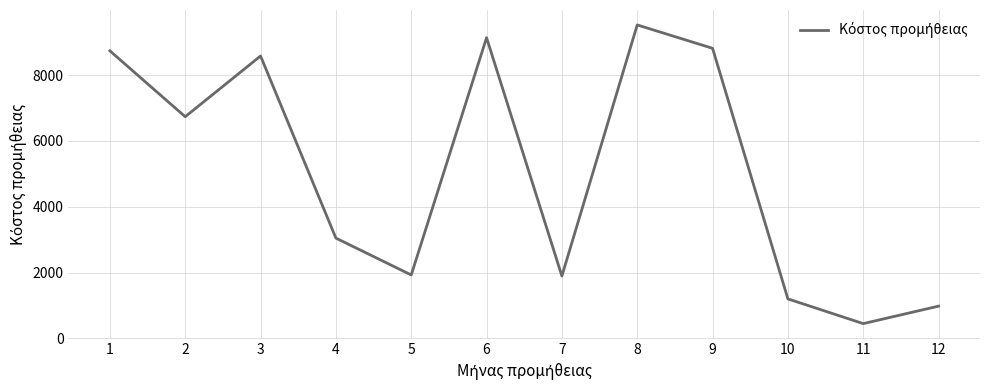

Does the chart have visible grid lines?

Yes